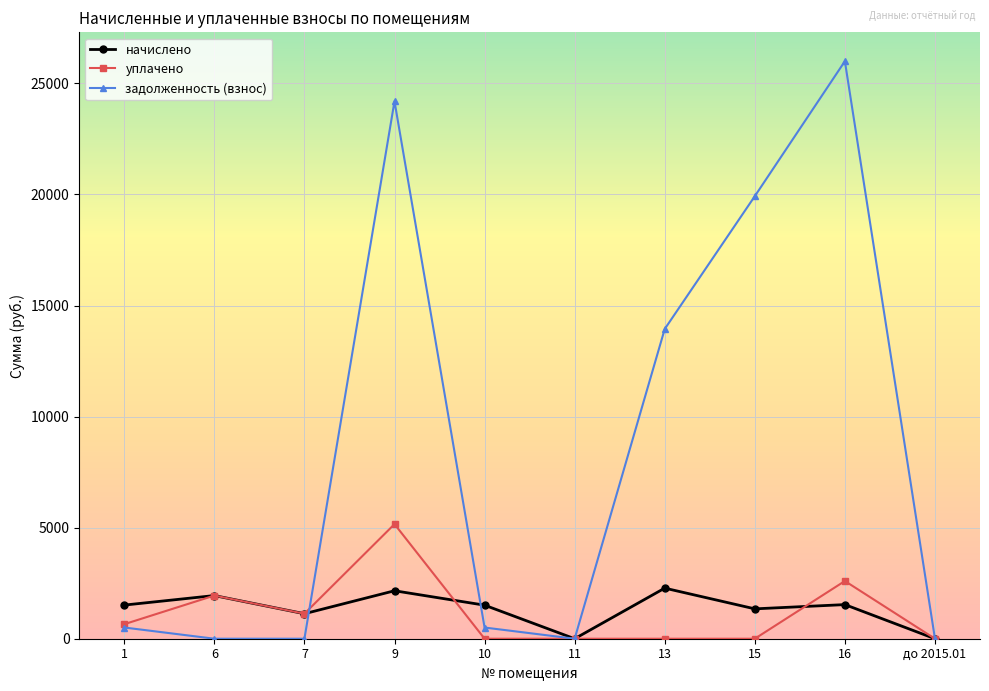

Where do задолженность (взнос) and начислено first cross each other?

7 and 9